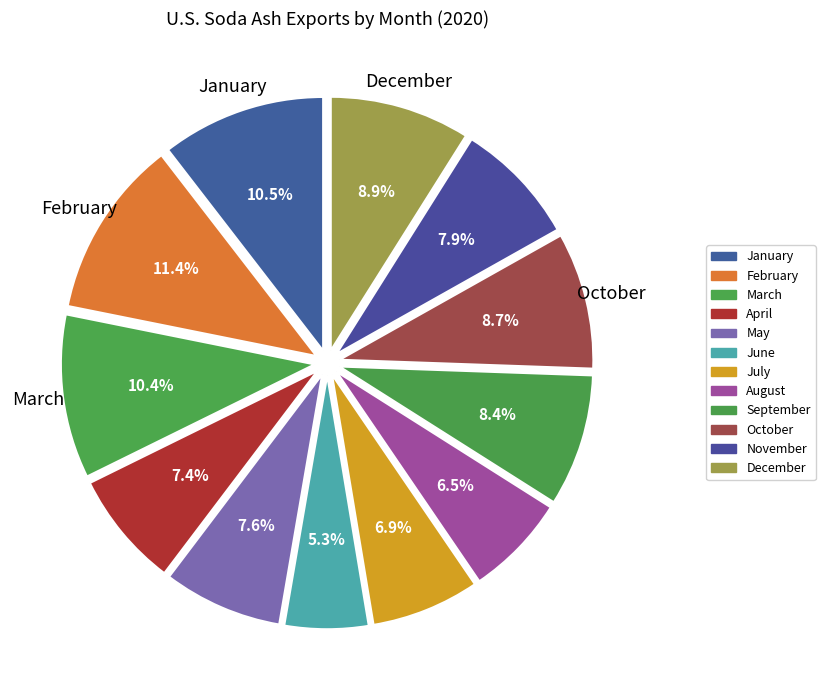

How many slices are in this pie chart?

12